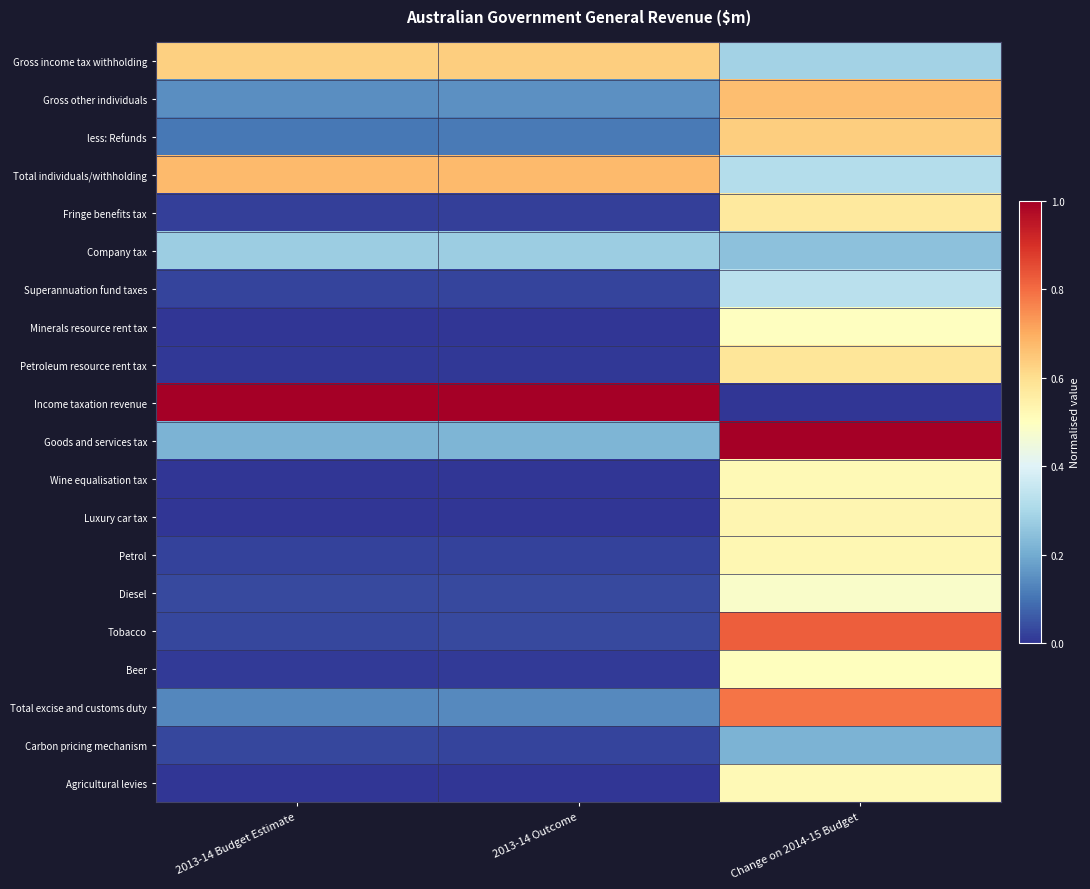

Which series has the largest total across all categories?

Income taxation revenue